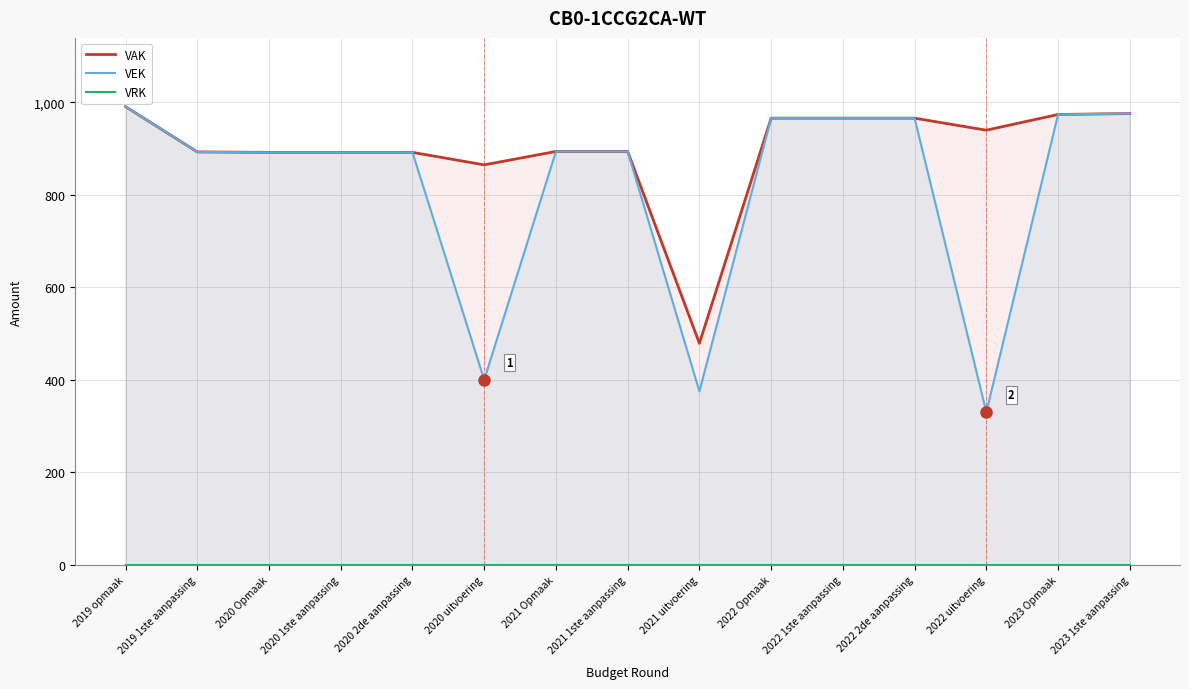

What position from the right is 2022 1ste aanpassing?

5